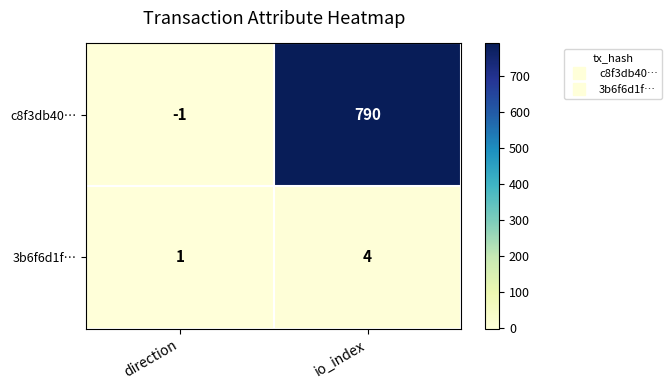

Count the number of categories in the chart.

2